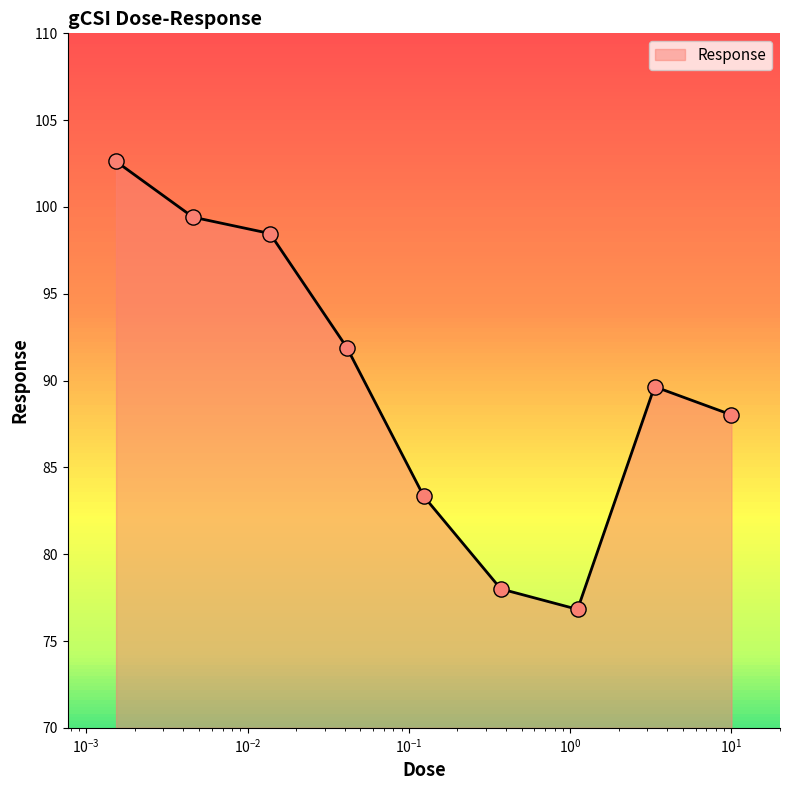

What is the maximum value shown in the chart?

102.6